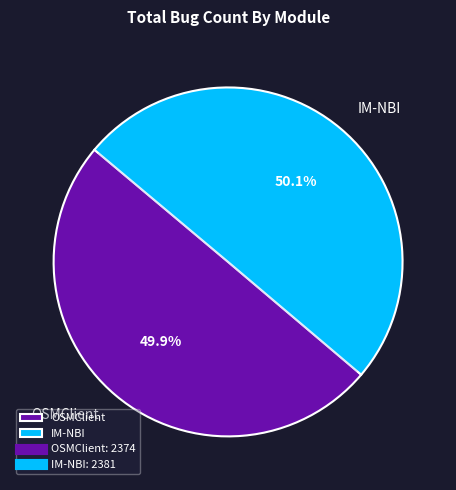

What percentage do IM-NBI and OSMClient together represent?

100.0%